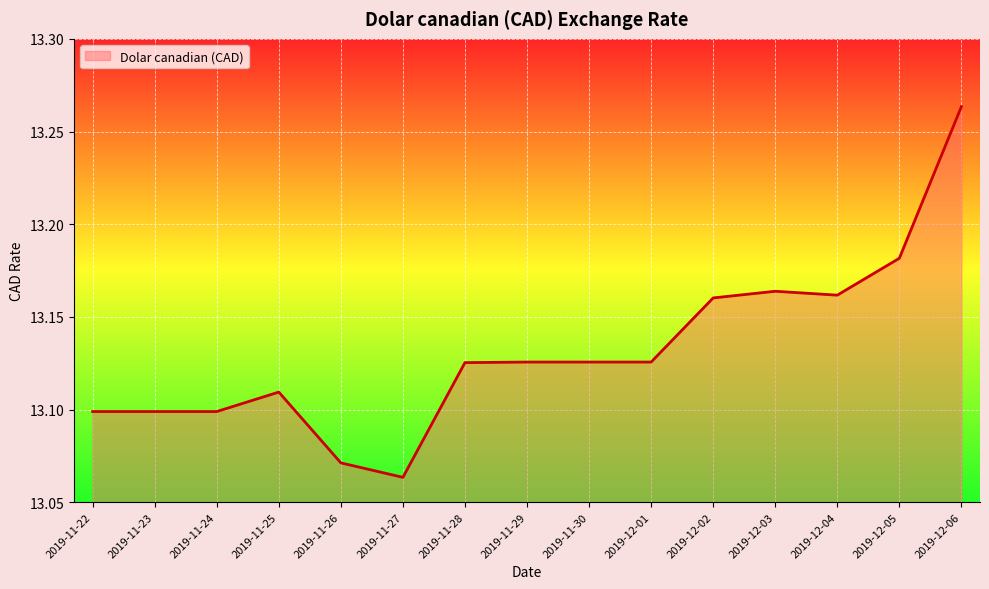

What position from the right is 2019-11-26?

11